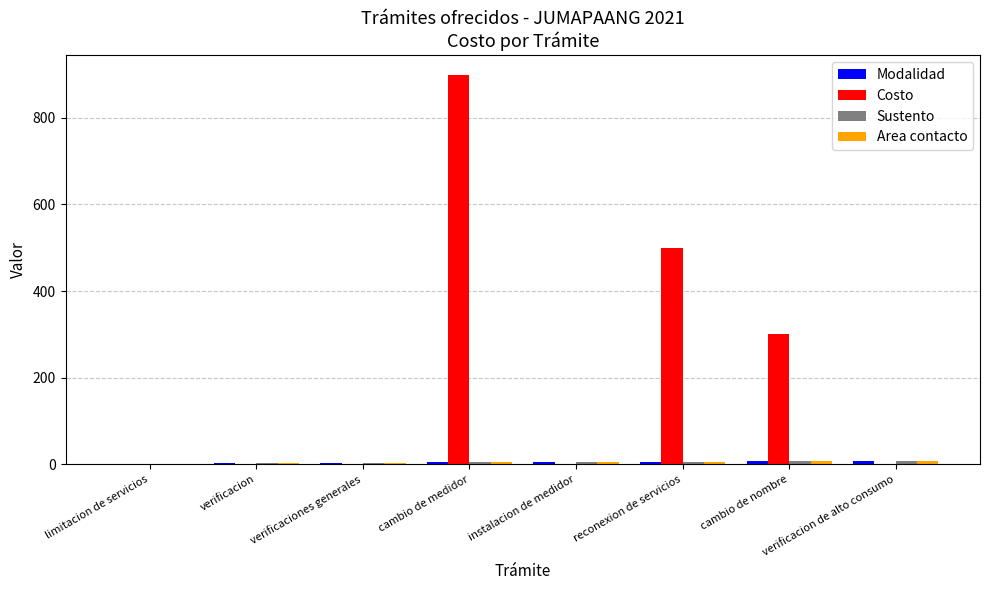

Which series has the largest range (max minus min)?

Costo